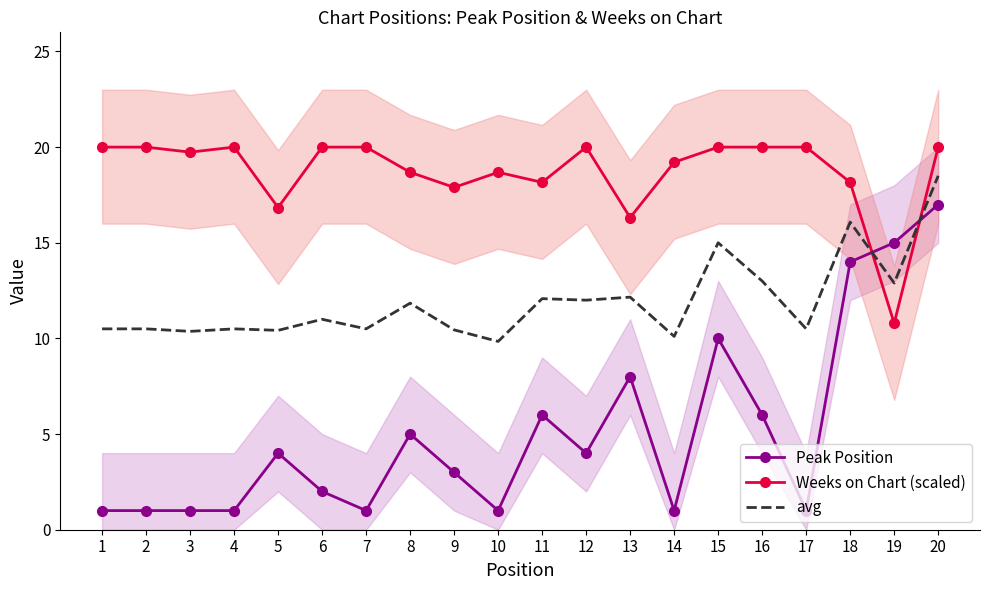

What is the lowest value of the Weeks on Chart (scaled) series?

10.8